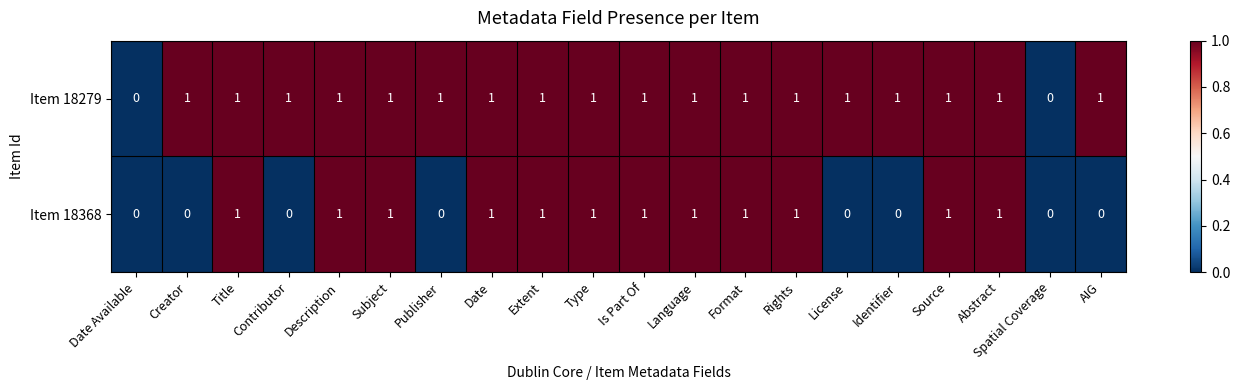

What is the greatest value displayed?

1